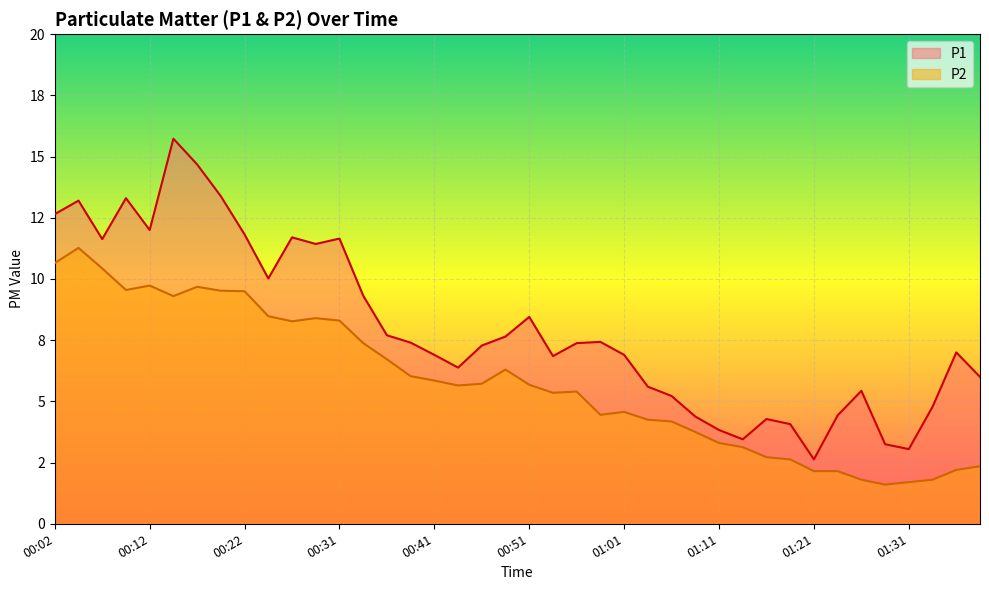

Rank the series at 01:31 from lowest to highest value.

P2, P1